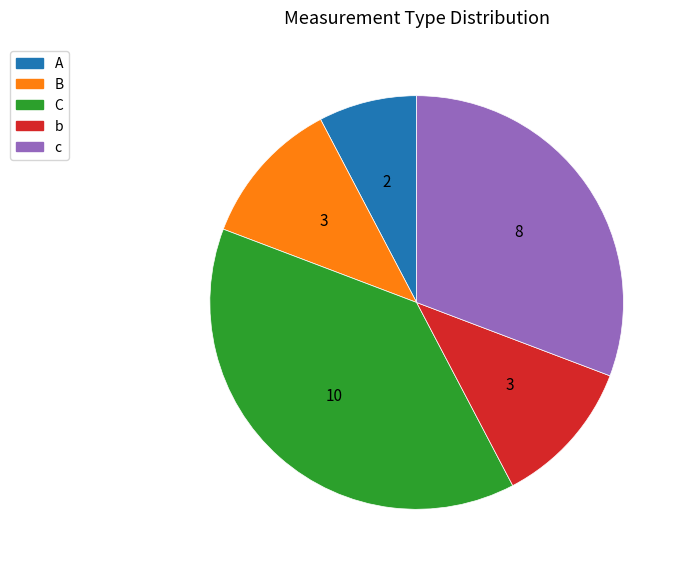

Is the sum of B and c greater than half?

No